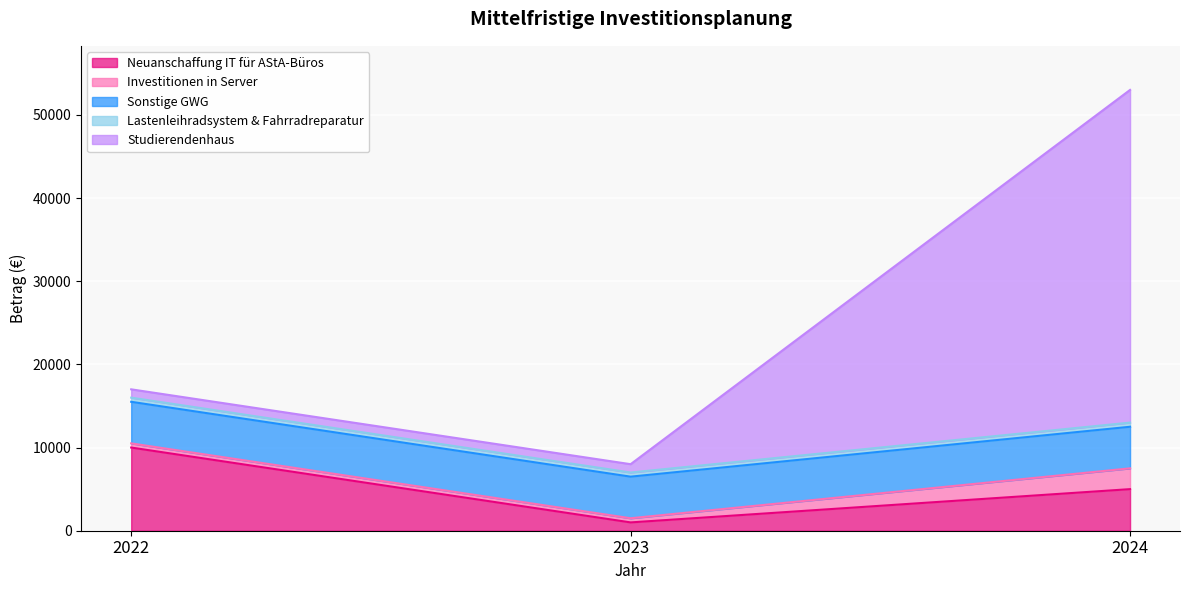

What is the maximum value for Neuanschaffung IT für AStA-Büros?

10000